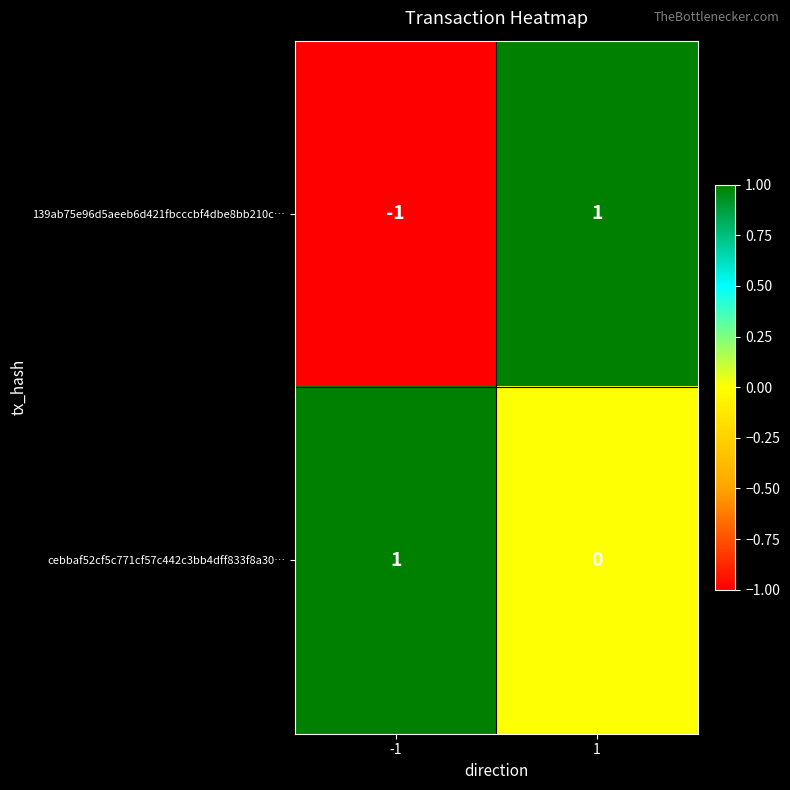

The cebbaf52cf5c771cf57c442c3bb4dff833f8a30… series shows -1 at 1. True or false?

False